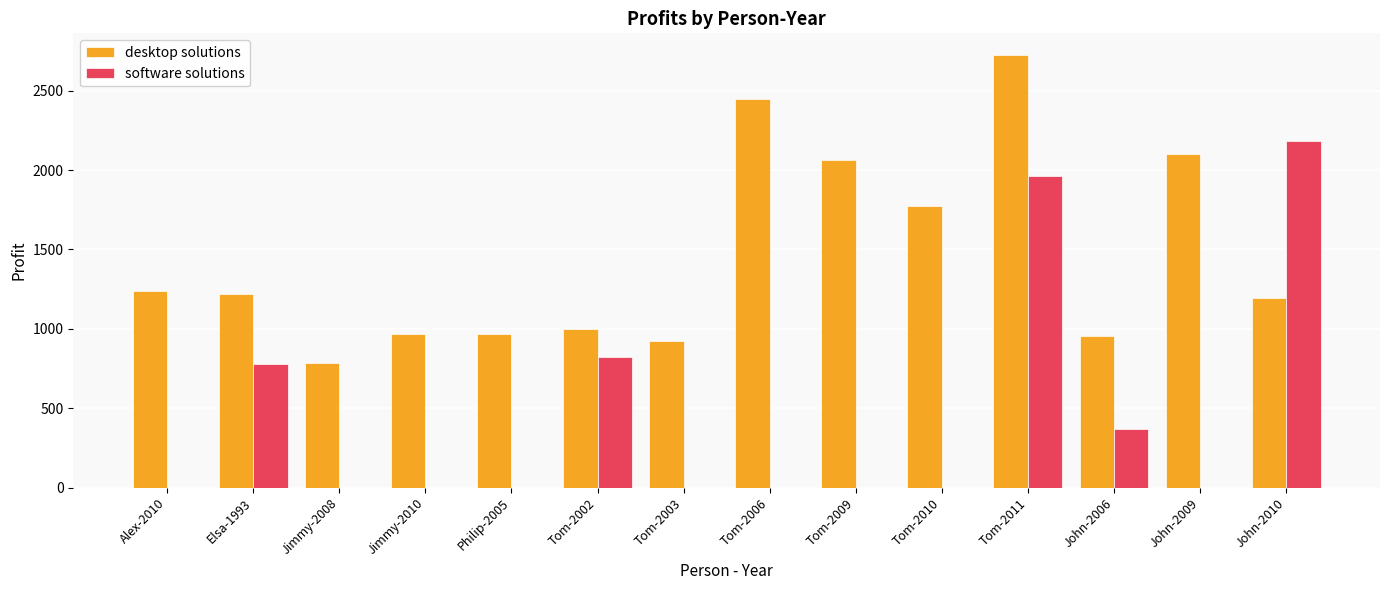

What are all the series names shown in the legend?

desktop solutions, software solutions